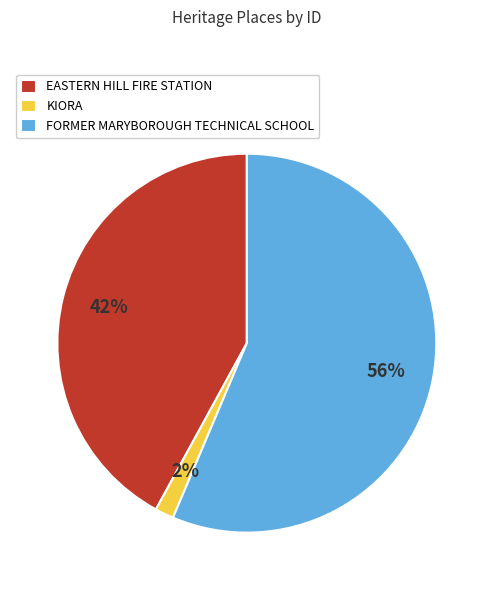

To the nearest percent, what is the average slice percentage?

33%